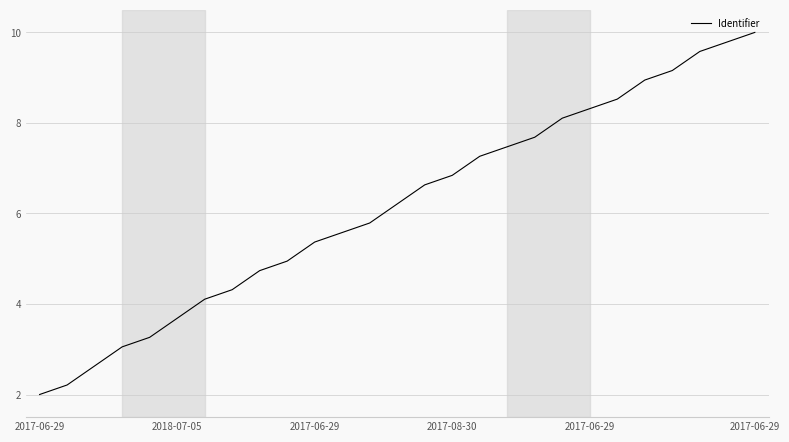

What is the smallest value displayed?

2.0